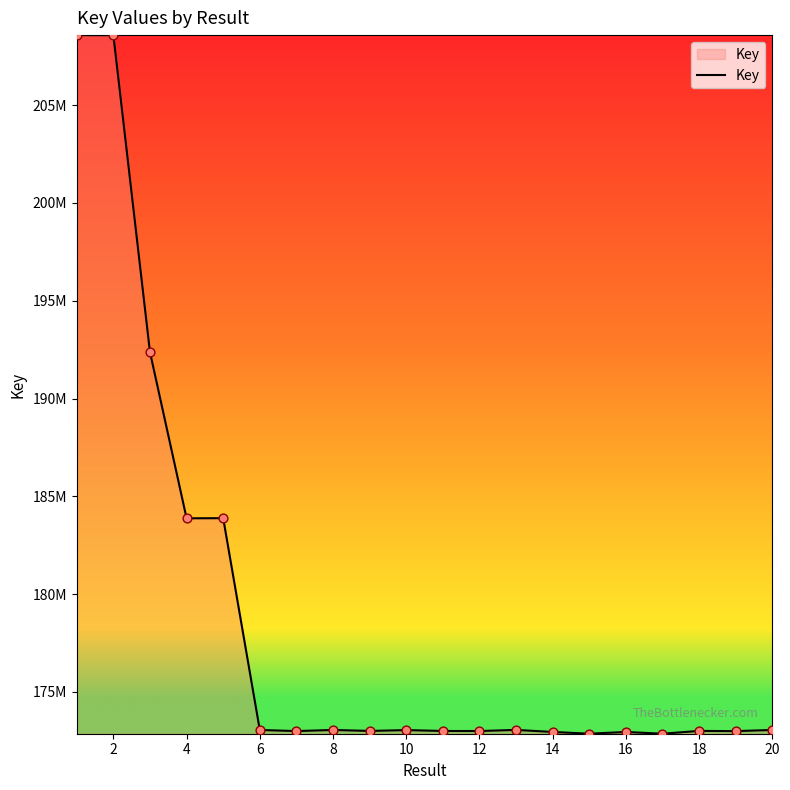

Is this an area chart (filled region under the line)?

Yes